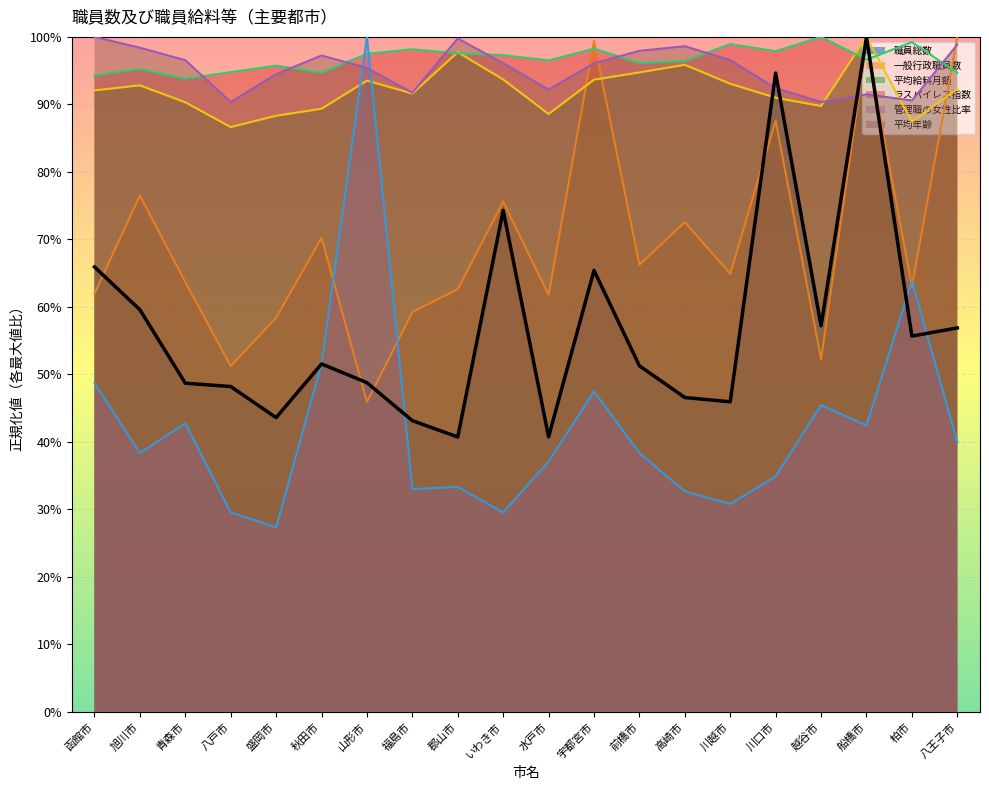

What is the lowest value of the 平均給料月額 series?

86.6